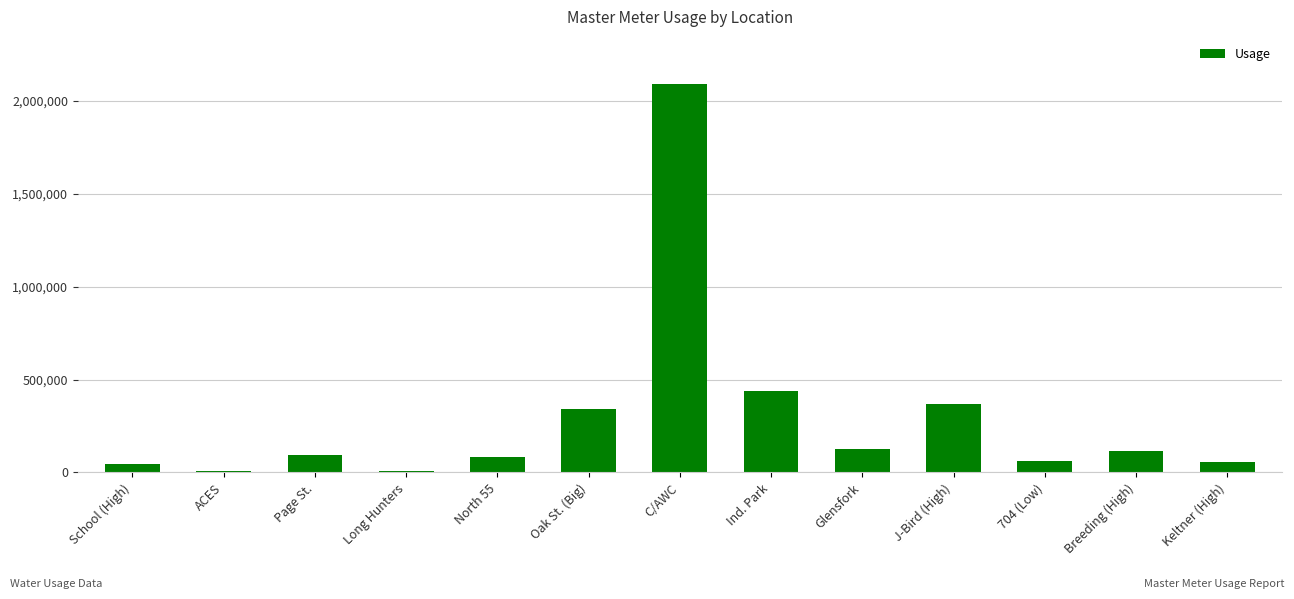

Which has a higher value, Ind. Park or ACES?

Ind. Park